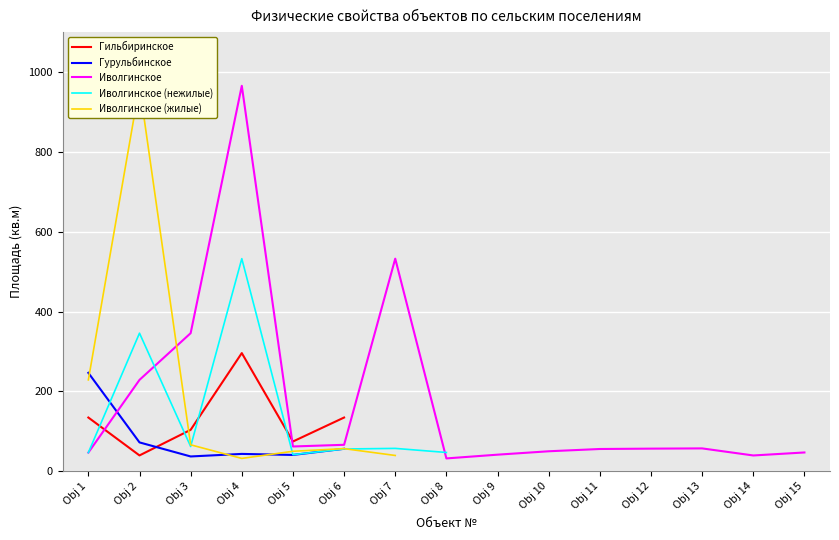

What are all the series names shown in the legend?

Гильбиринское, Гурульбинское, Иволгинское, Иволгинское (нежилые), Иволгинское (жилые)